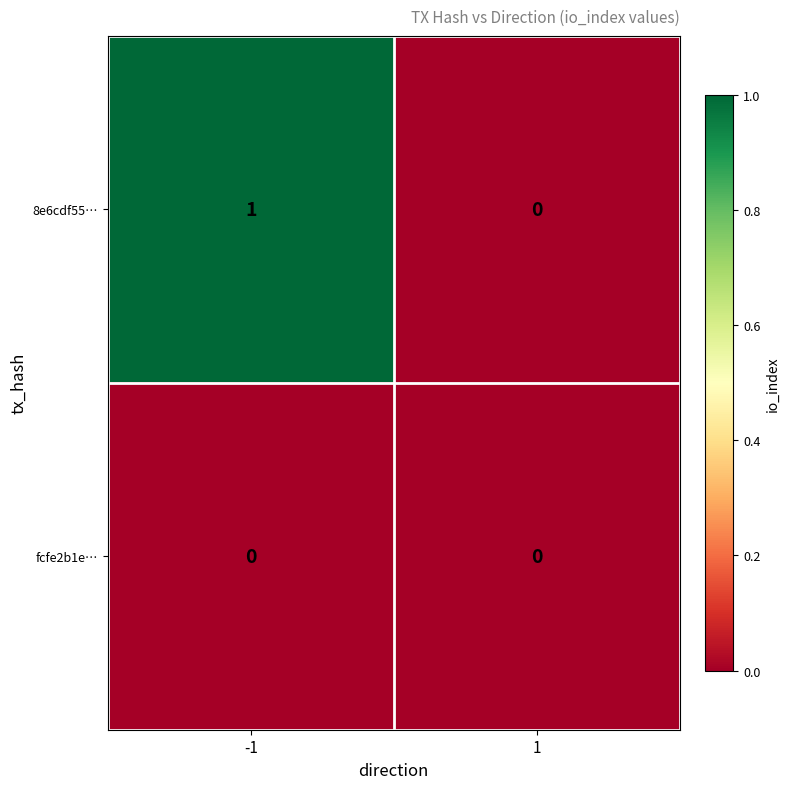

List the series in order of their peak value, lowest first.

fcfe2b1e…, 8e6cdf55…